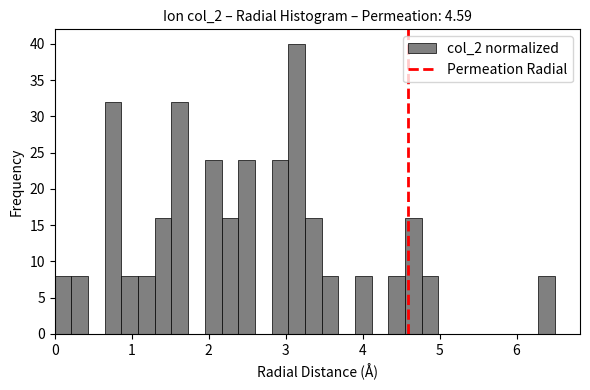

Read against the x-axis, roughly where is the centre of the tallest bar?

3.1